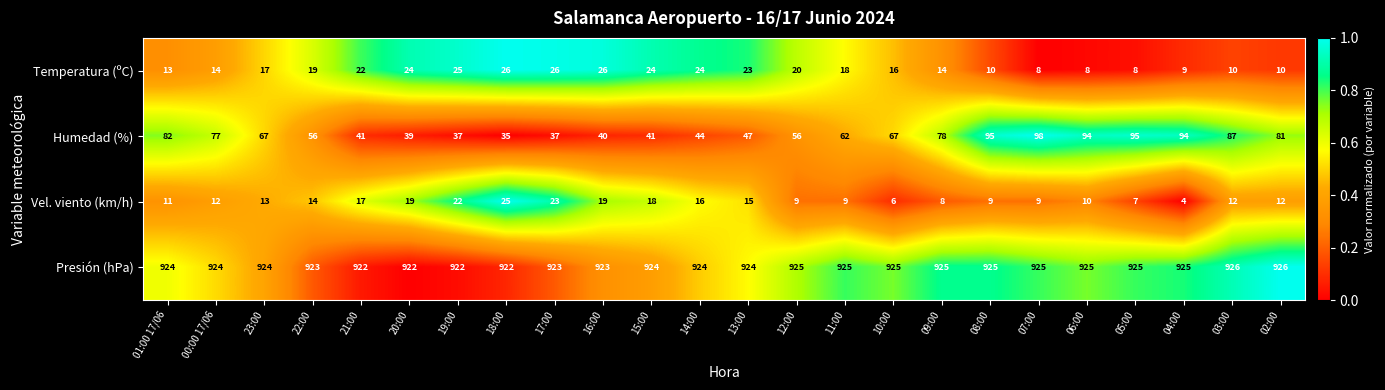

Is it true that Vel. viento (km/h) equals 14 at 09:00?

False